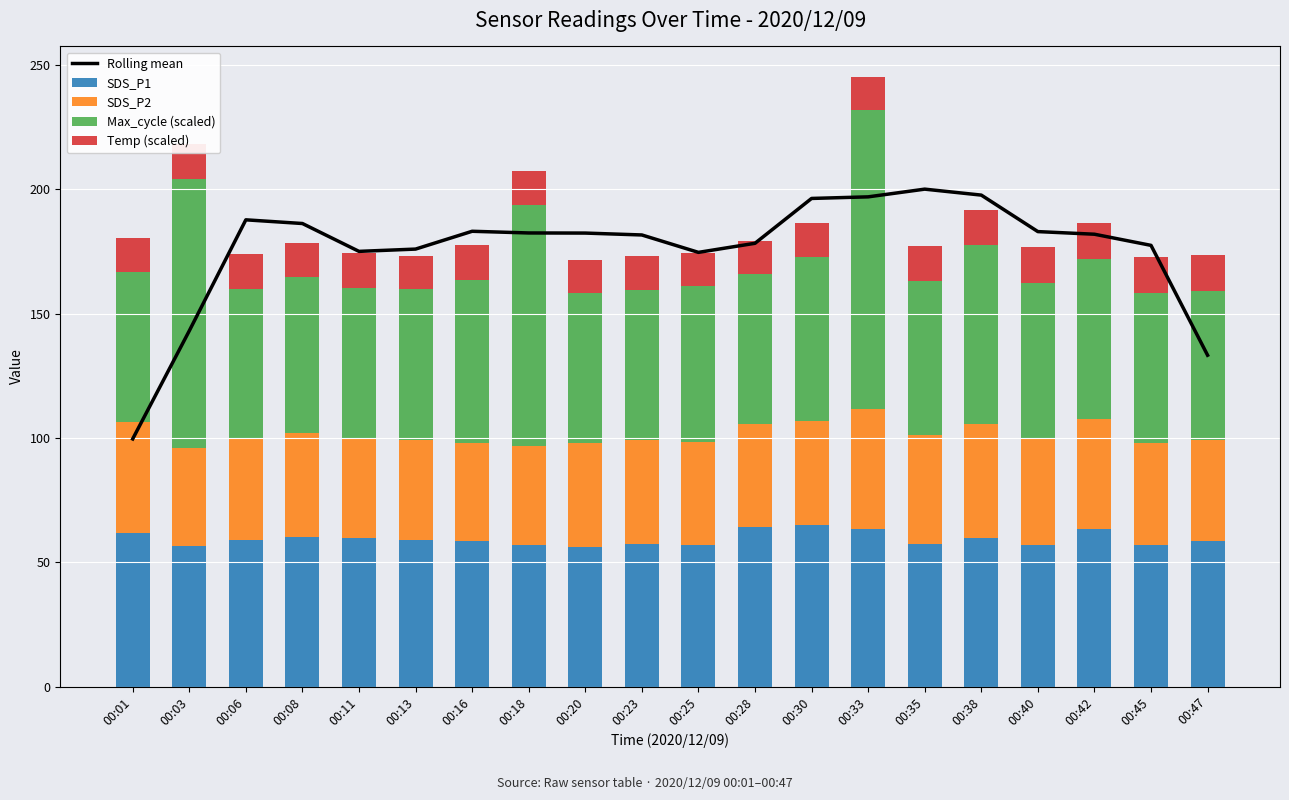

The SDS_P2 series shows 44.6 at 00:01. True or false?

True